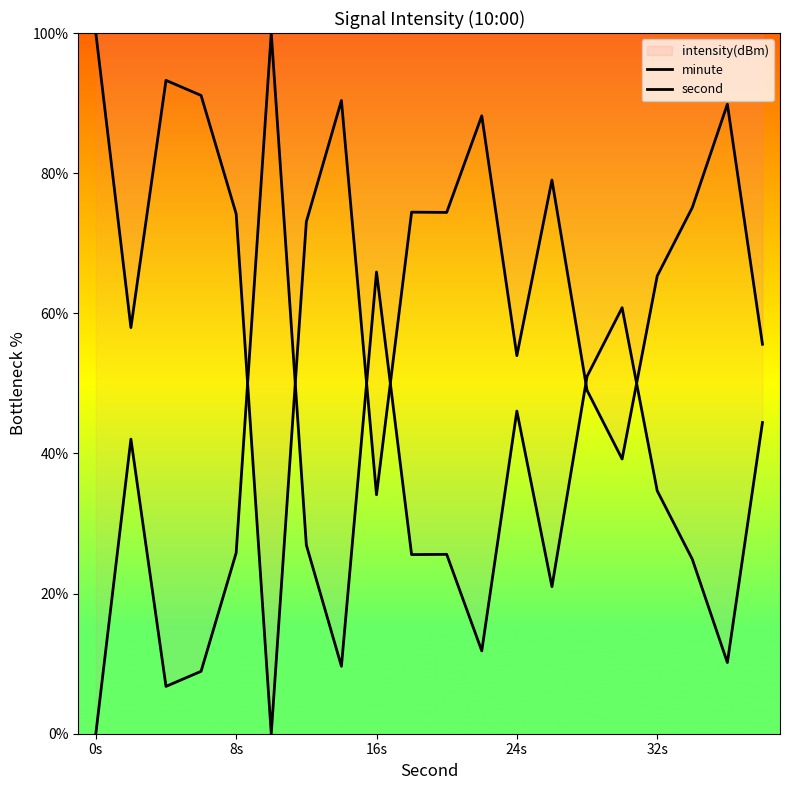

Does the chart have visible grid lines?

No